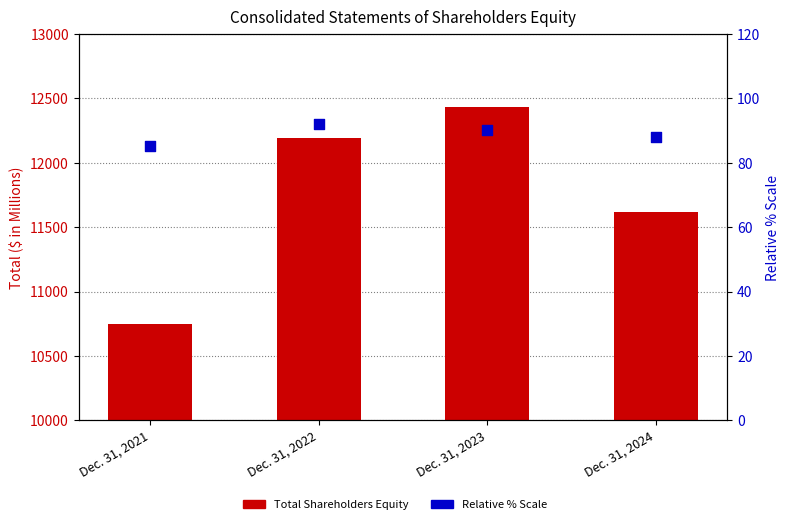

At which category is the sum across all series the highest?

Dec. 31, 2023